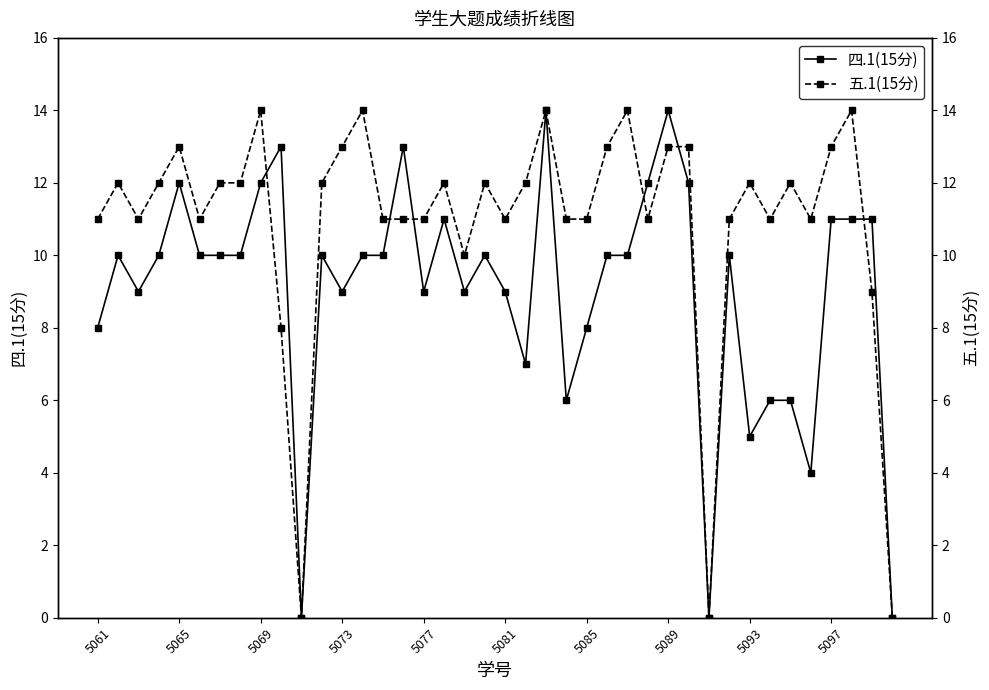

True or false: 四.1(15分) has more than 2 interior local peaks.

True